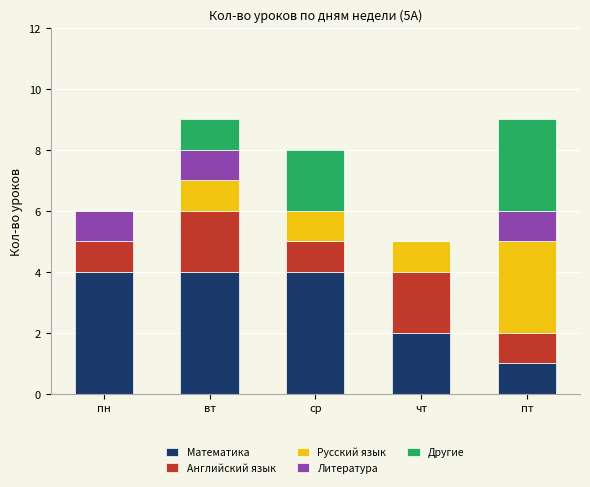

What are all the series names shown in the legend?

Математика, Английский язык, Русский язык, Литература, Другие